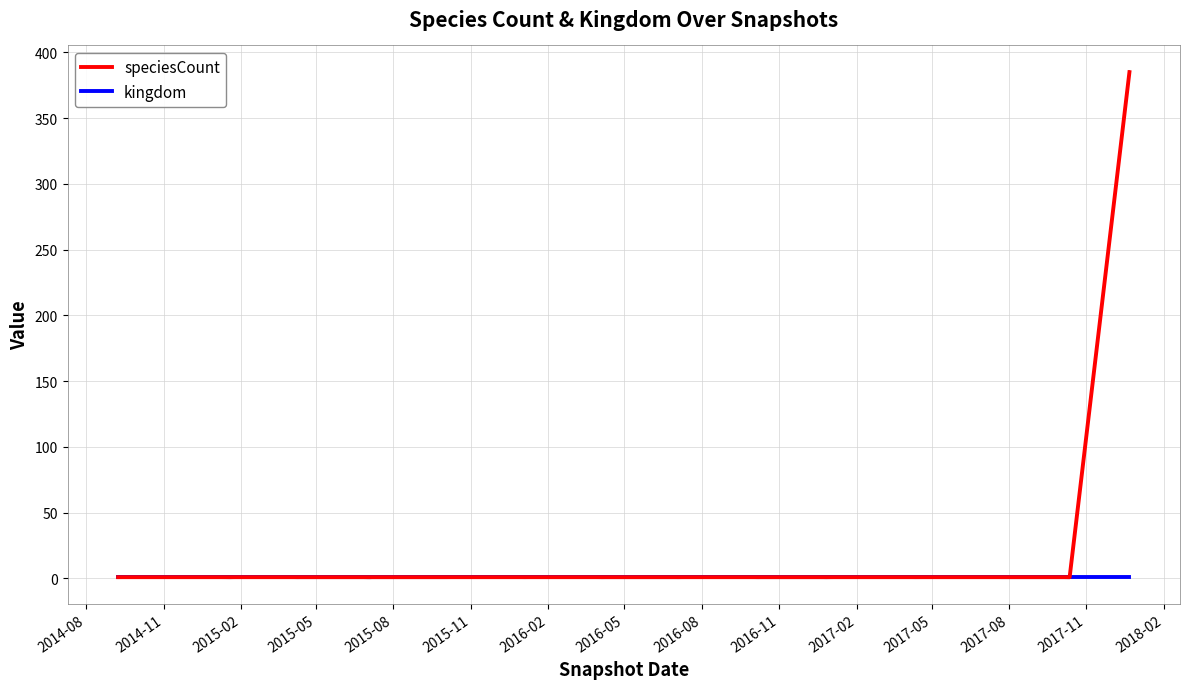

What is the maximum value for kingdom?

1